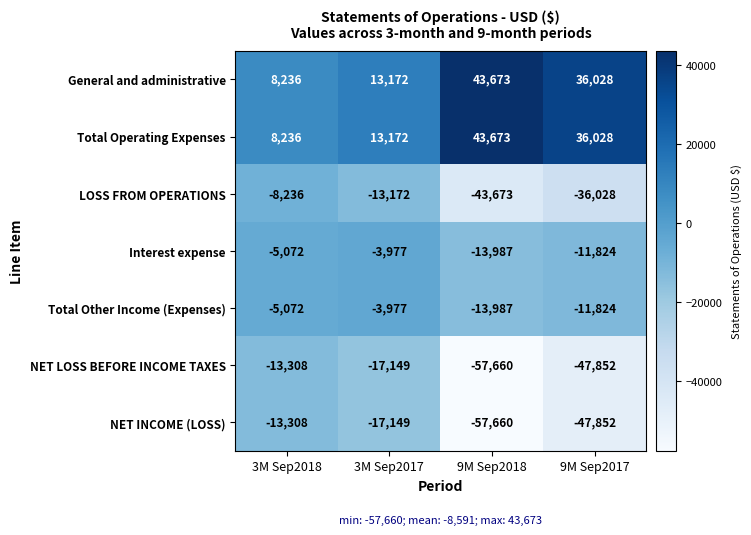

How many distinct data groups are displayed?

7